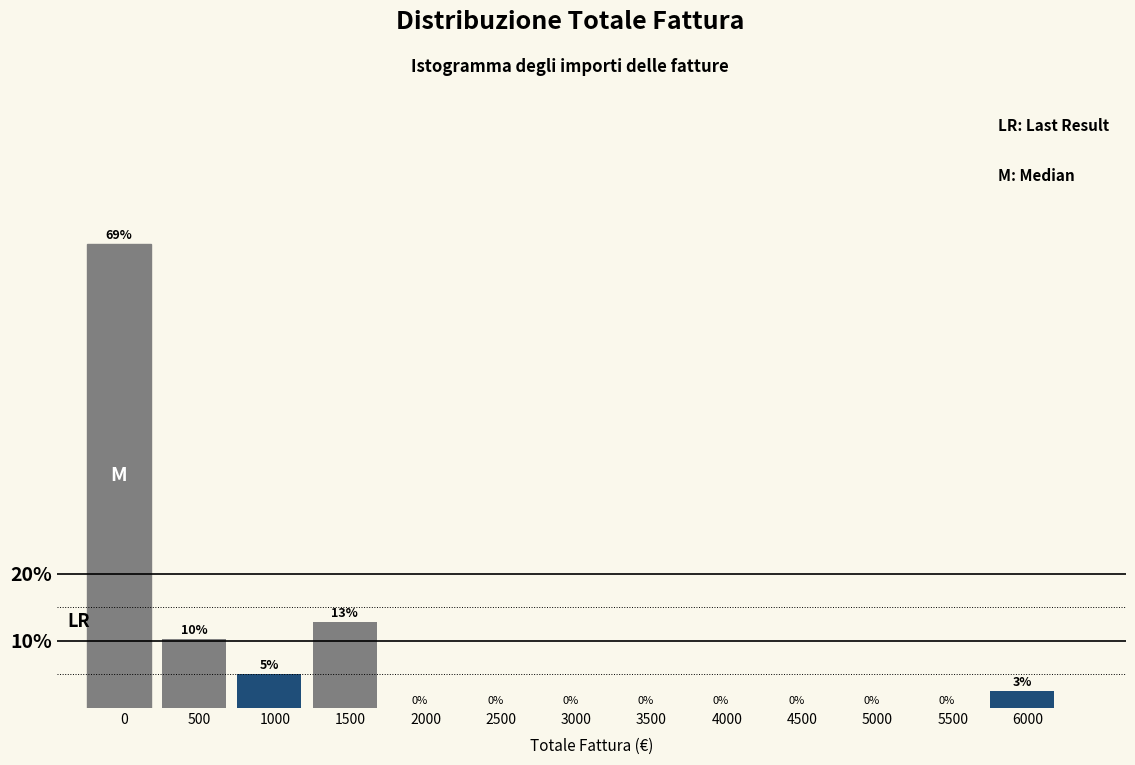

Between 3500 and 500, which is larger?

500